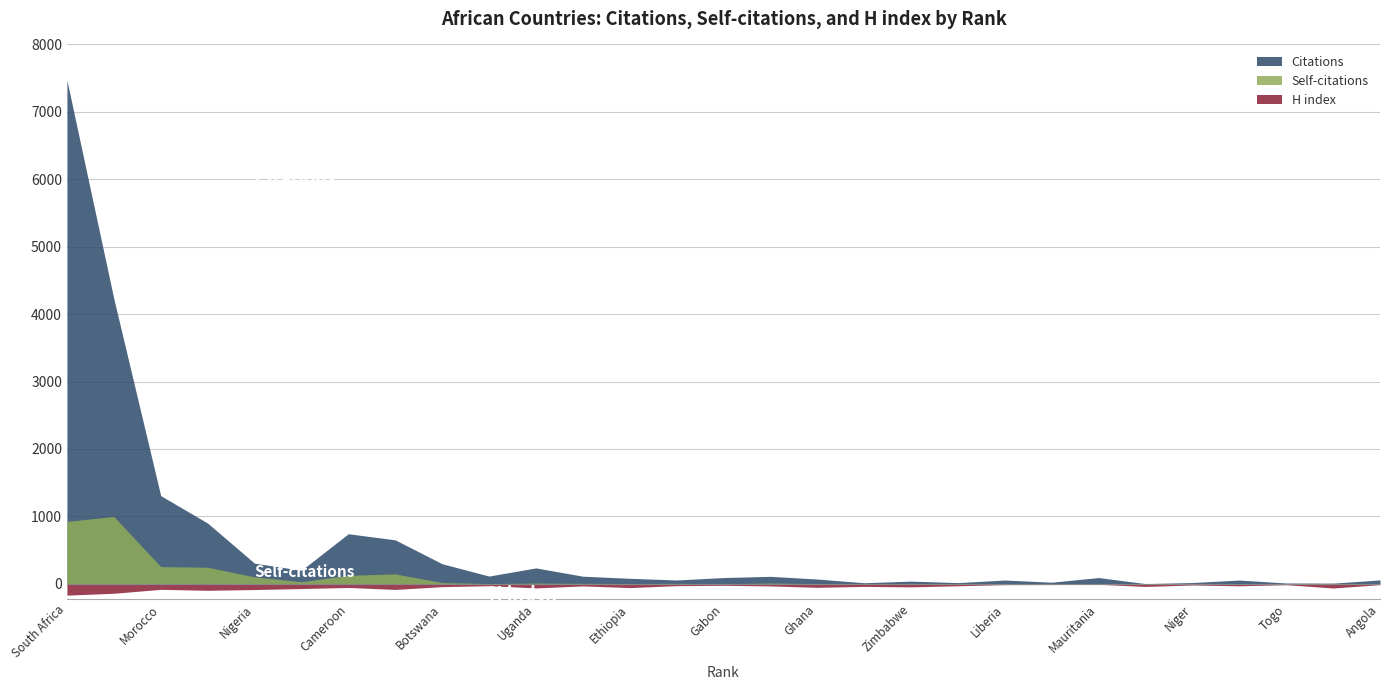

What is the difference between the highest and lowest values at 18?

35